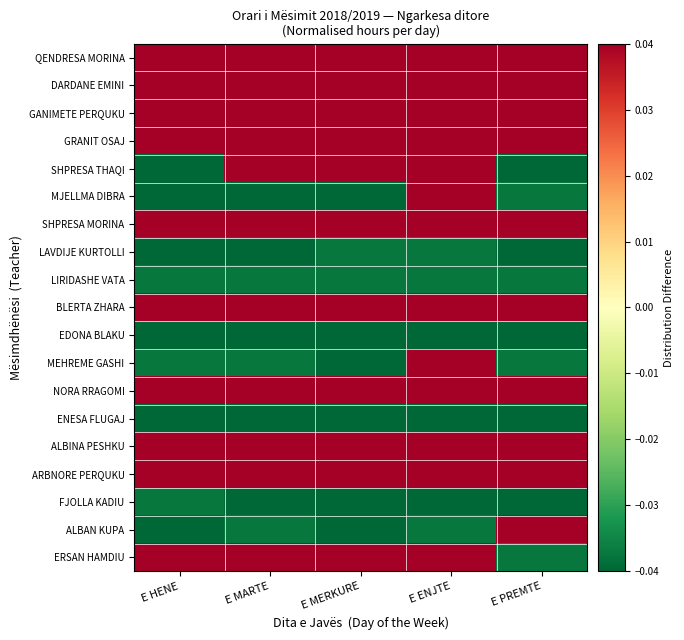

What is the spread (max minus min) of values at E HENE?

0.6